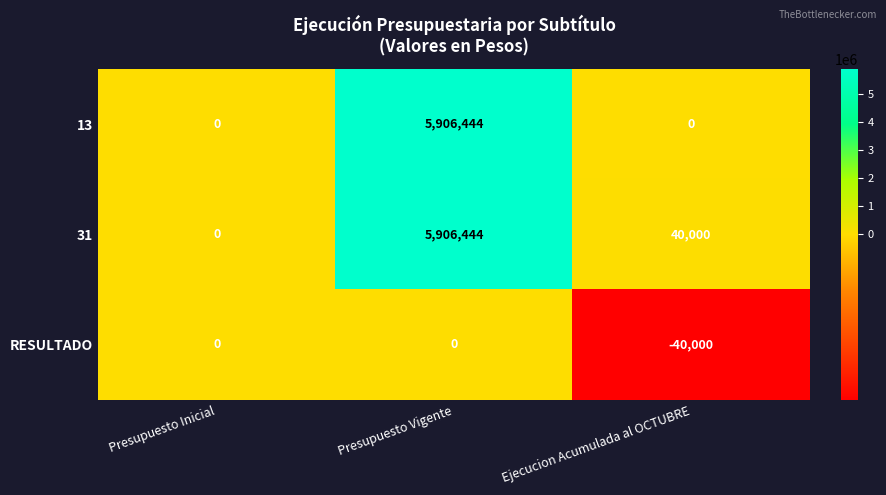

Reading left to right, what are all the values shown in this chart?

13: 0	5906444	0
31: 0	5906444	40000
RESULTADO: 0	0	-40000